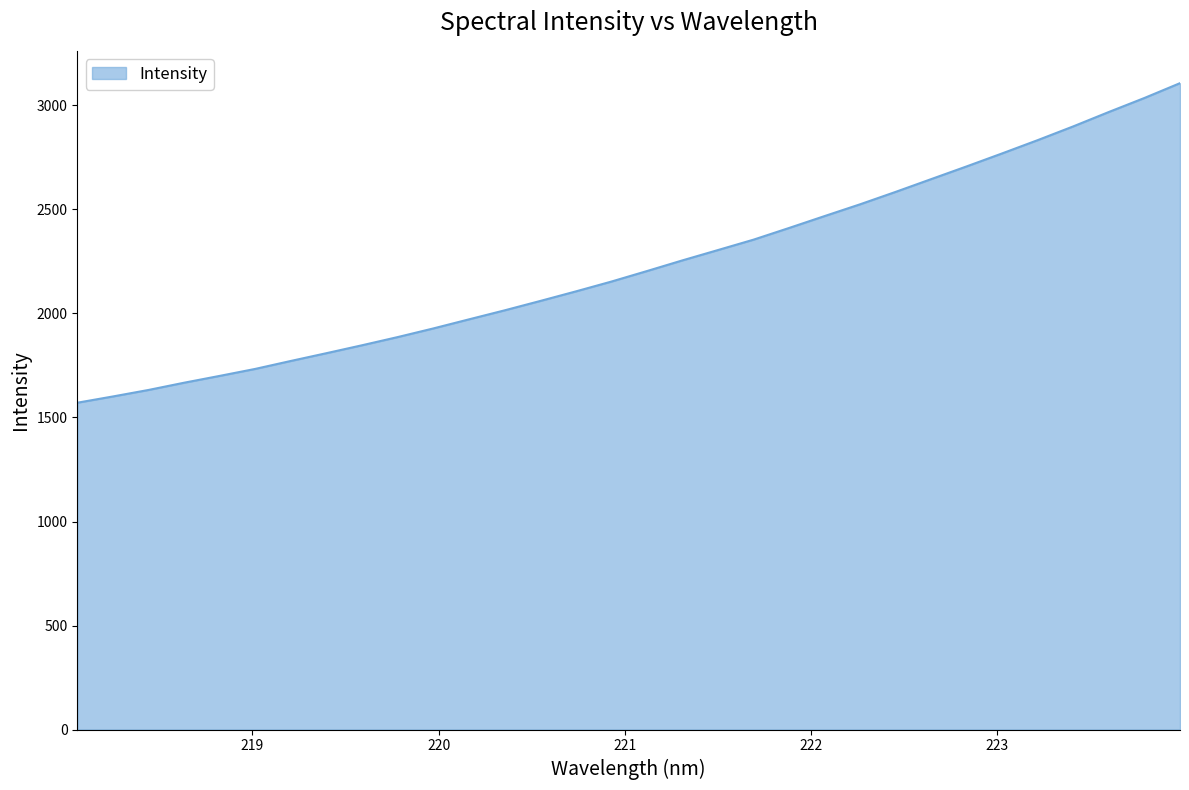

What is the greatest value displayed?

3106.8